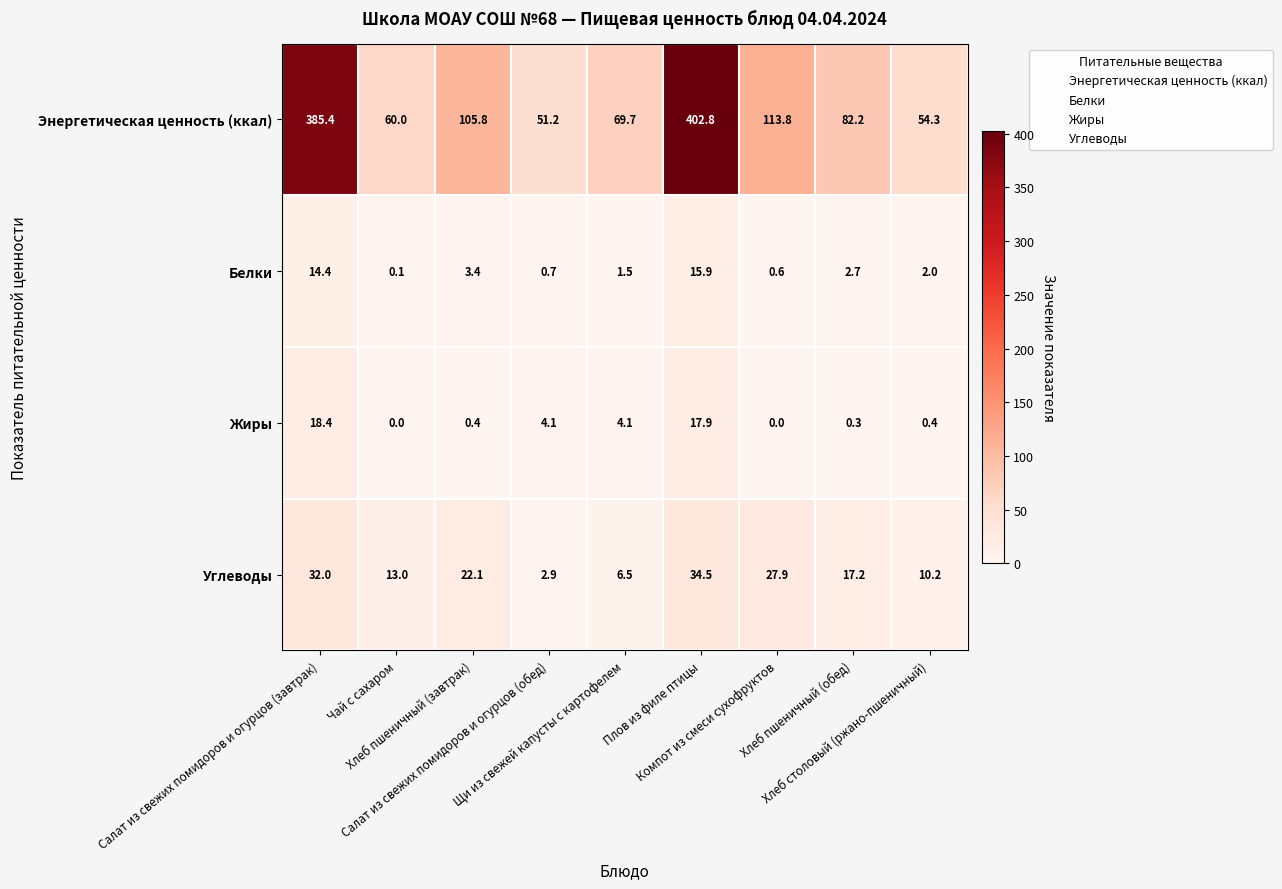

What is the lowest value of the Углеводы series?

2.9